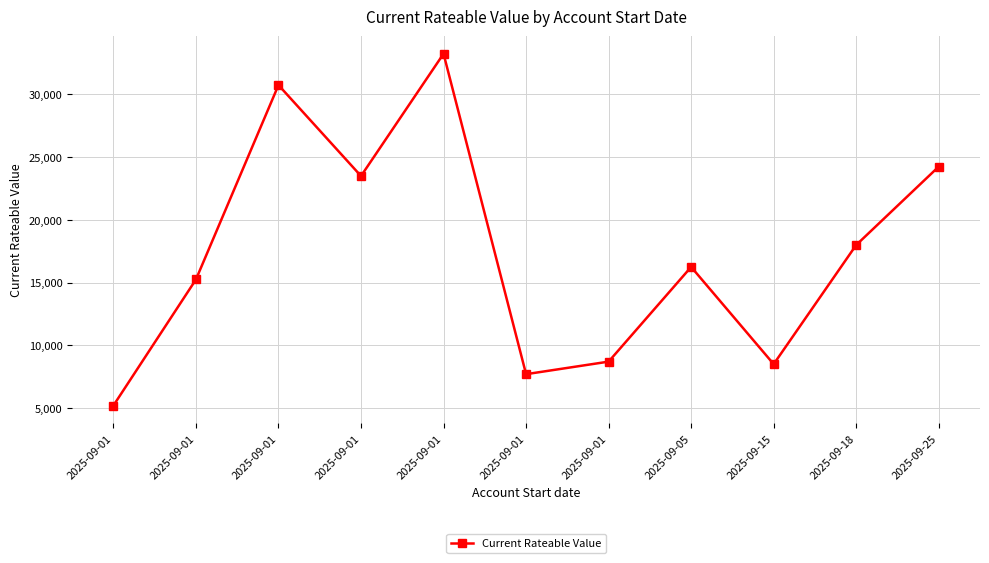

What is the change in value from 2025-09-01 to 2025-09-18?

+2750